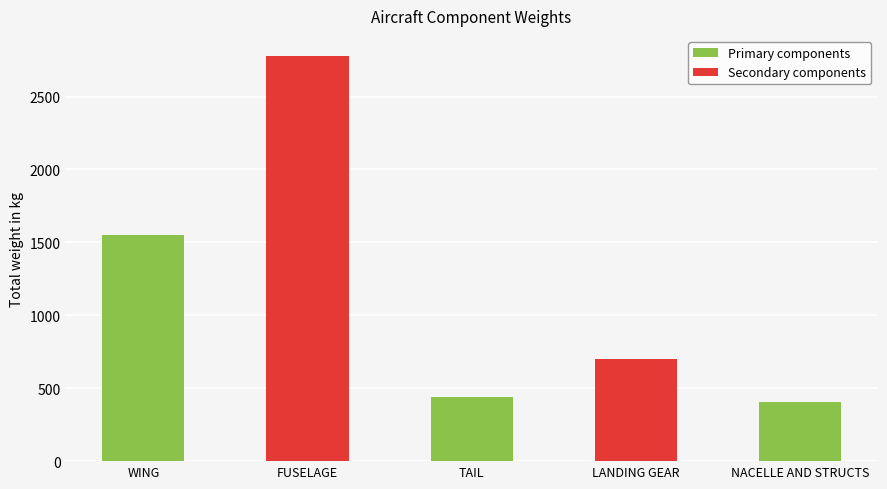

Where is the data nearest to the value 1592?

WING